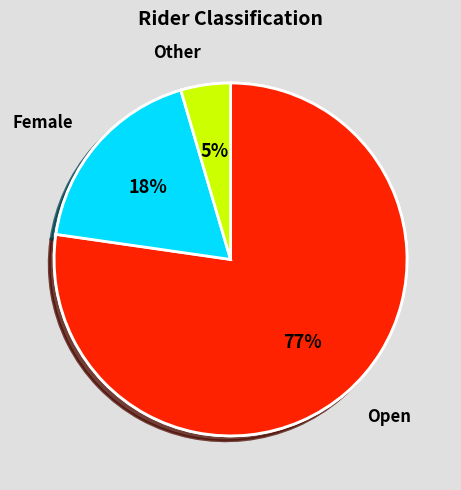

To the nearest percent, what percentage of the pie is Open?

77%